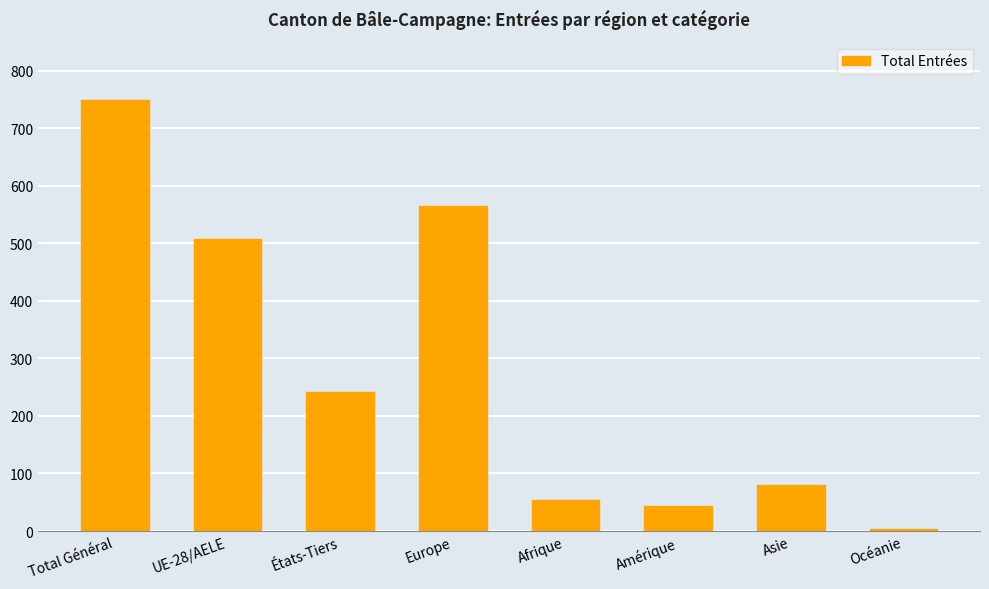

How many bars are there in total?

8